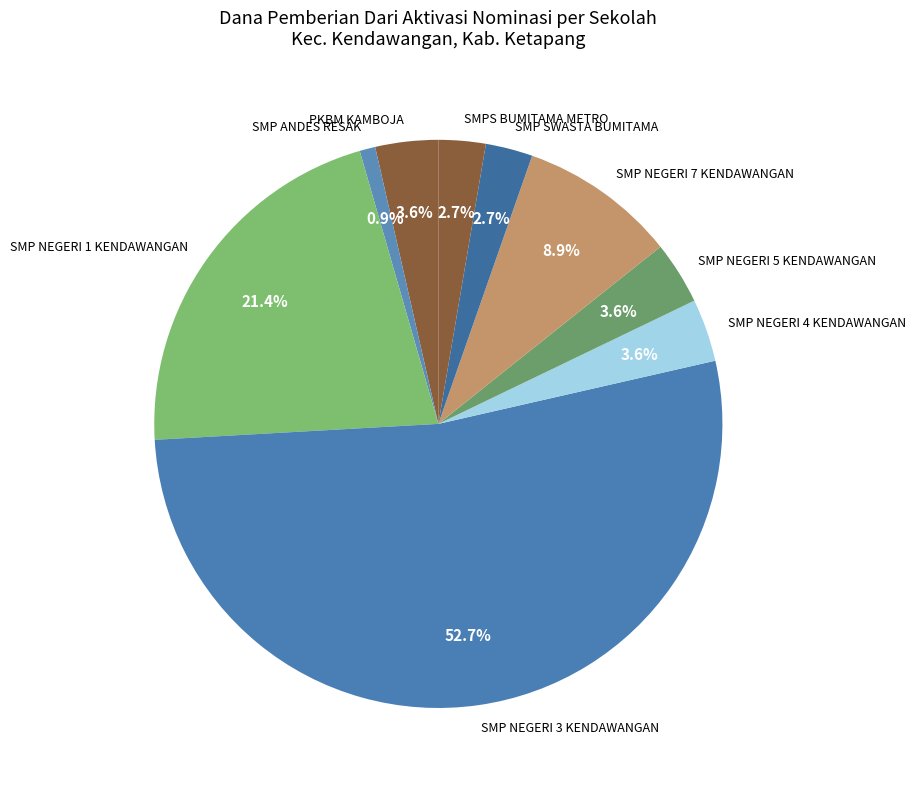

How much of the chart is everything except SMP SWASTA BUMITAMA?

97.3%